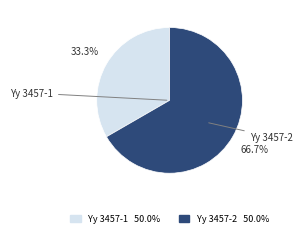

To the nearest percent, what percentage of the pie is Yy 3457-1?

33%